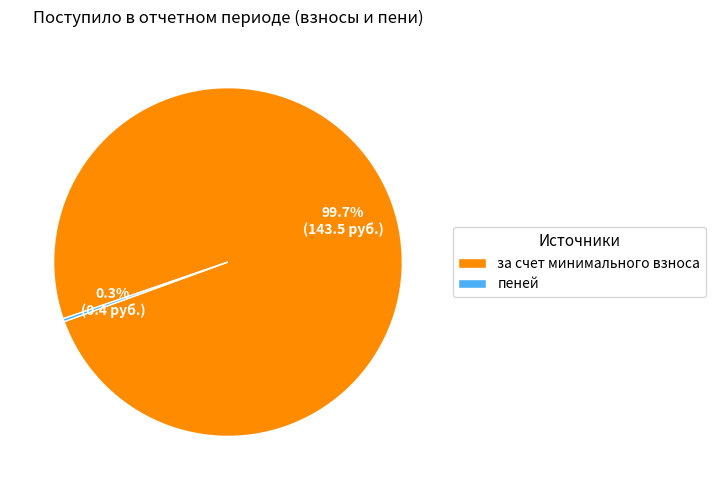

To the nearest percent, what is the difference between the largest and smallest slice percentages?

99%